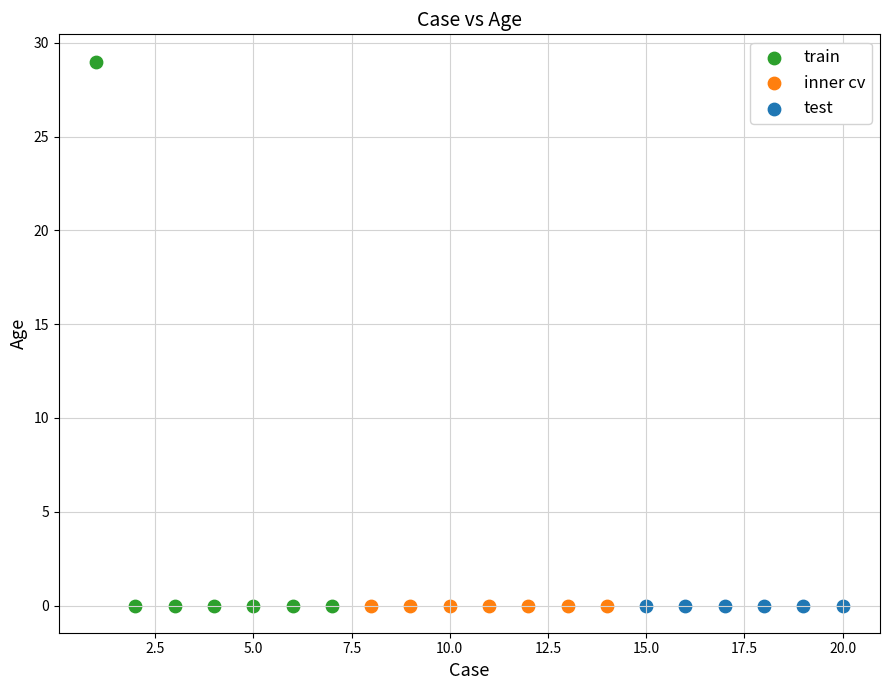

What are all the series names shown in the legend?

train, inner cv, test